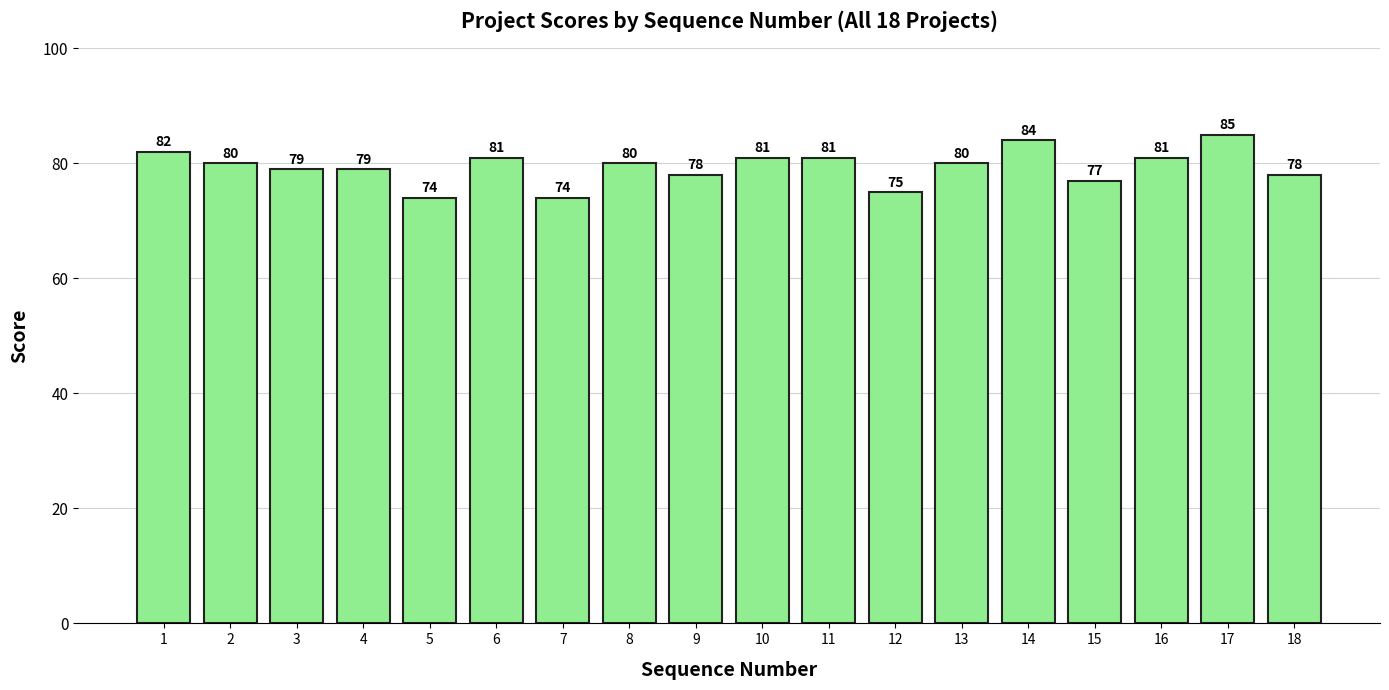

Reading left to right, what are all the values shown in this chart?

1=82	2=80	3=79	4=79	5=74	6=81	7=74	8=80	9=78	10=81	11=81	12=75	13=80	14=84	15=77	16=81	17=85	18=78